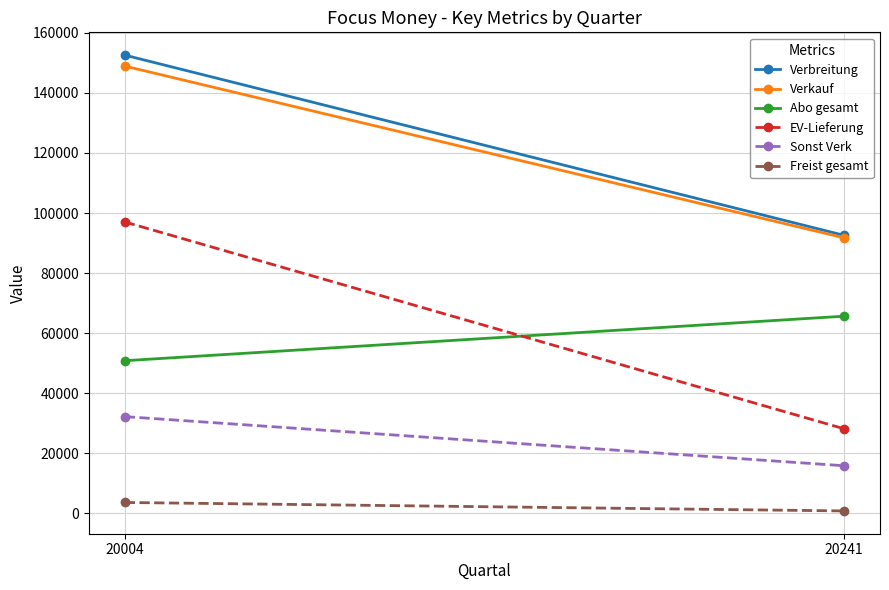

Rank the series by their maximum value, from lowest to highest.

Freist gesamt, Sonst Verk, Abo gesamt, EV-Lieferung, Verkauf, Verbreitung